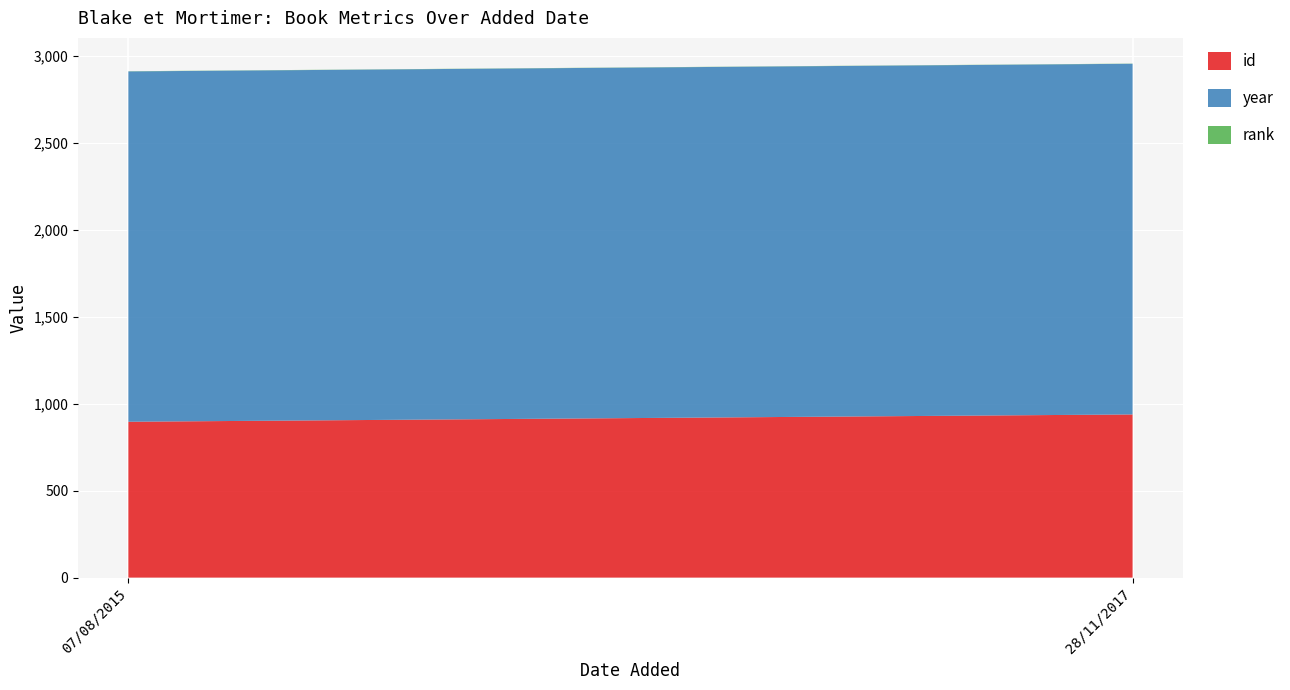

Reading right to left, what are all the values shown in this chart?

id: 28/11/2017=938	07/08/2015=896
year: 28/11/2017=2016	07/08/2015=2014
rank: 28/11/2017=1	07/08/2015=1